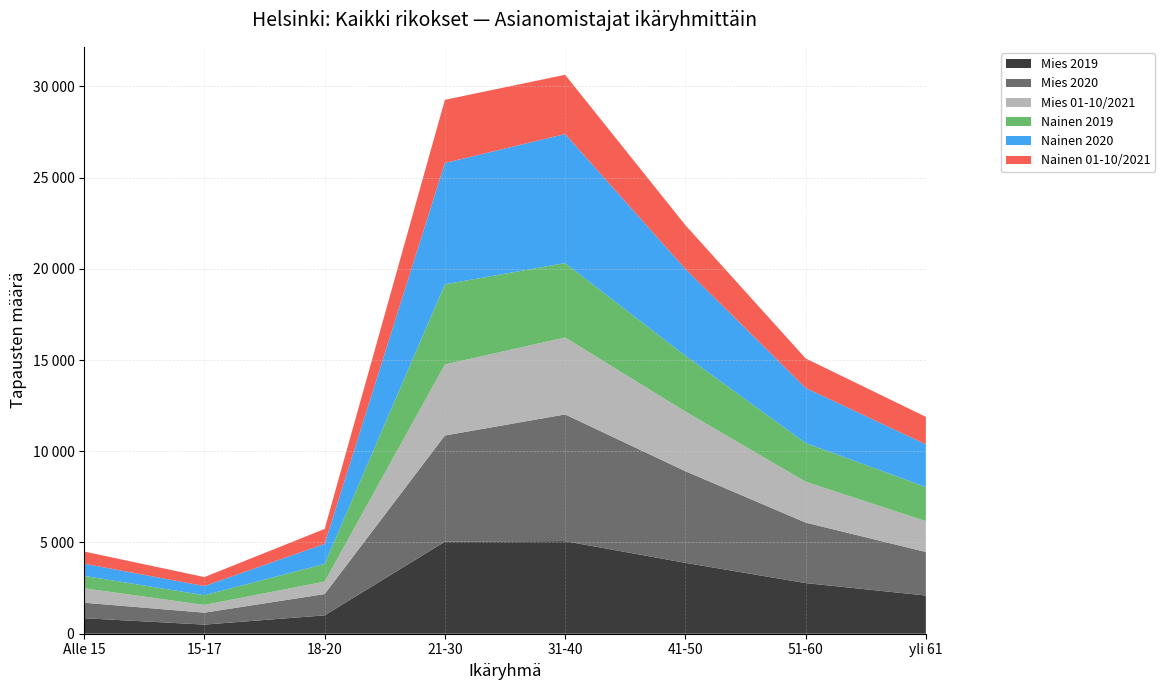

Reading left to right, extract all data points from this chart.

Mies 2019: 849	501	1006	5044	5073	3885	2775	2093
Mies 2020: 850	653	1167	5820	6946	5023	3316	2387
Mies 01-10/2021: 791	425	685	3893	4218	3270	2241	1692
Nainen 2019: 679	531	969	4392	4076	3056	2122	1868
Nainen 2020: 669	502	1099	6650	7074	4759	3019	2341
Nainen 01-10/2021: 667	493	818	3463	3247	2401	1616	1505